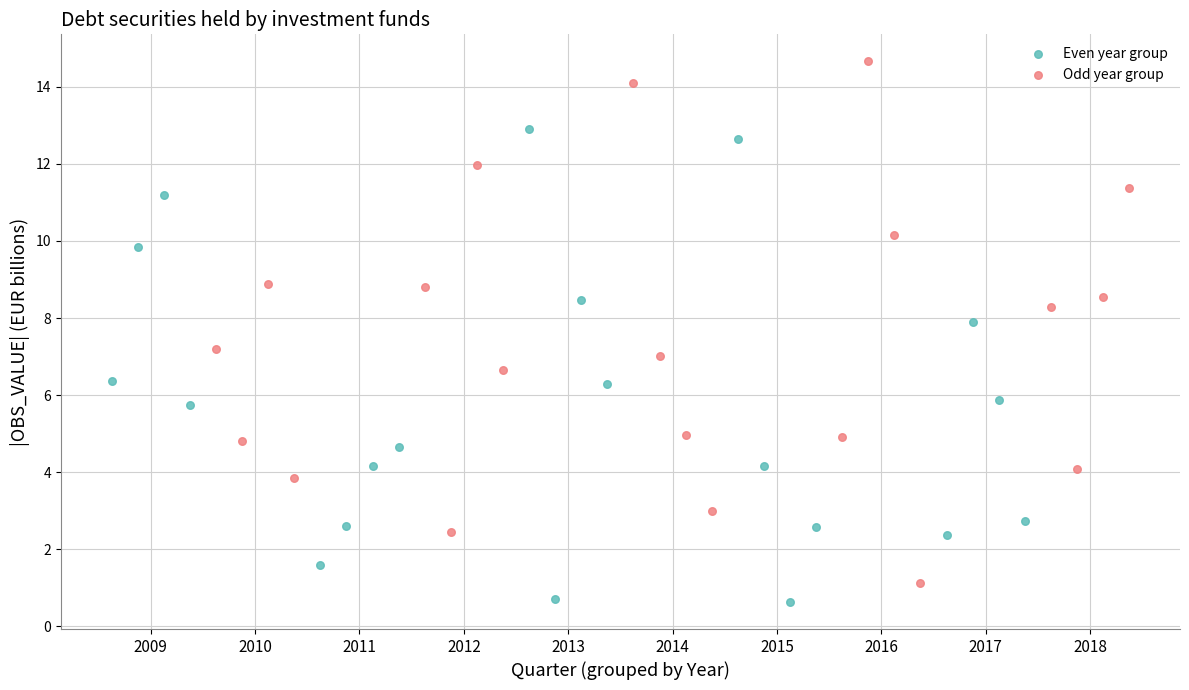

Which series has the widest spread of Y values?

Odd year group